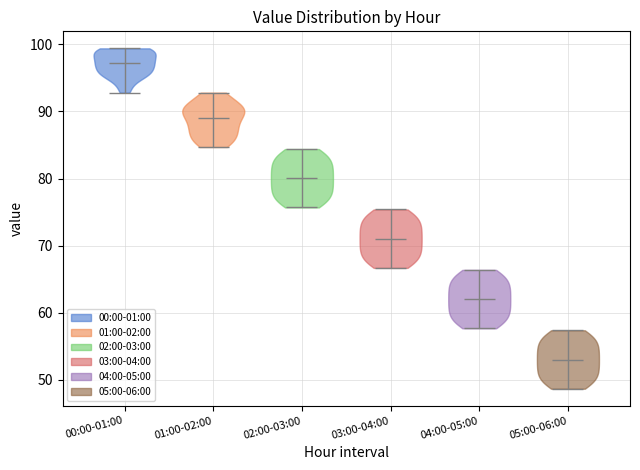

What is the highest point the violin for 05:00-06:00 reaches on the y-axis? The values are not printed on the chart, so give them approximately, as read against the axis.

57